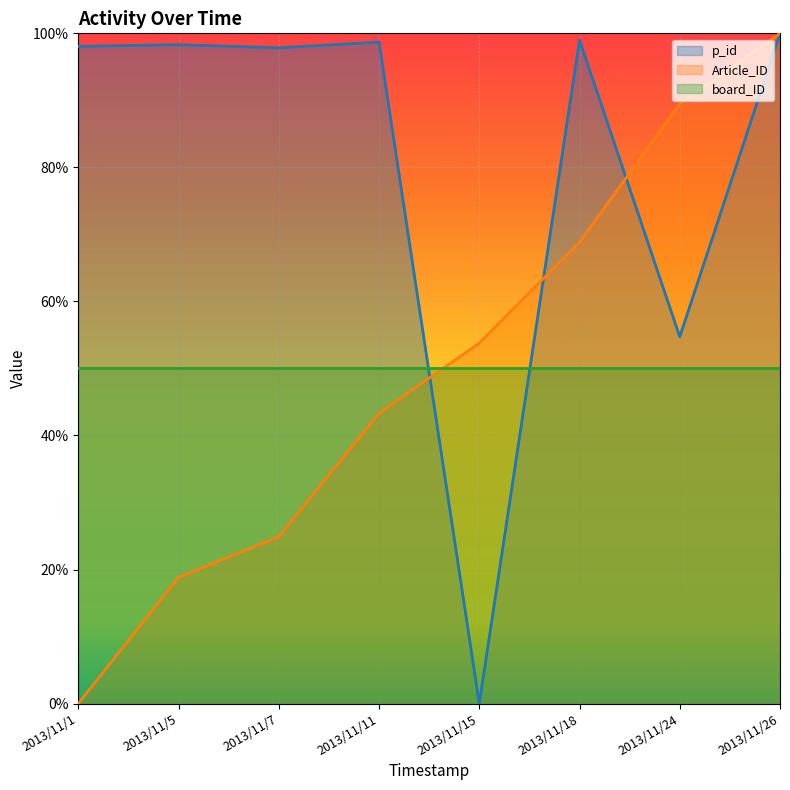

What is the value of the Article_ID point at the 6th from the left?

68.9